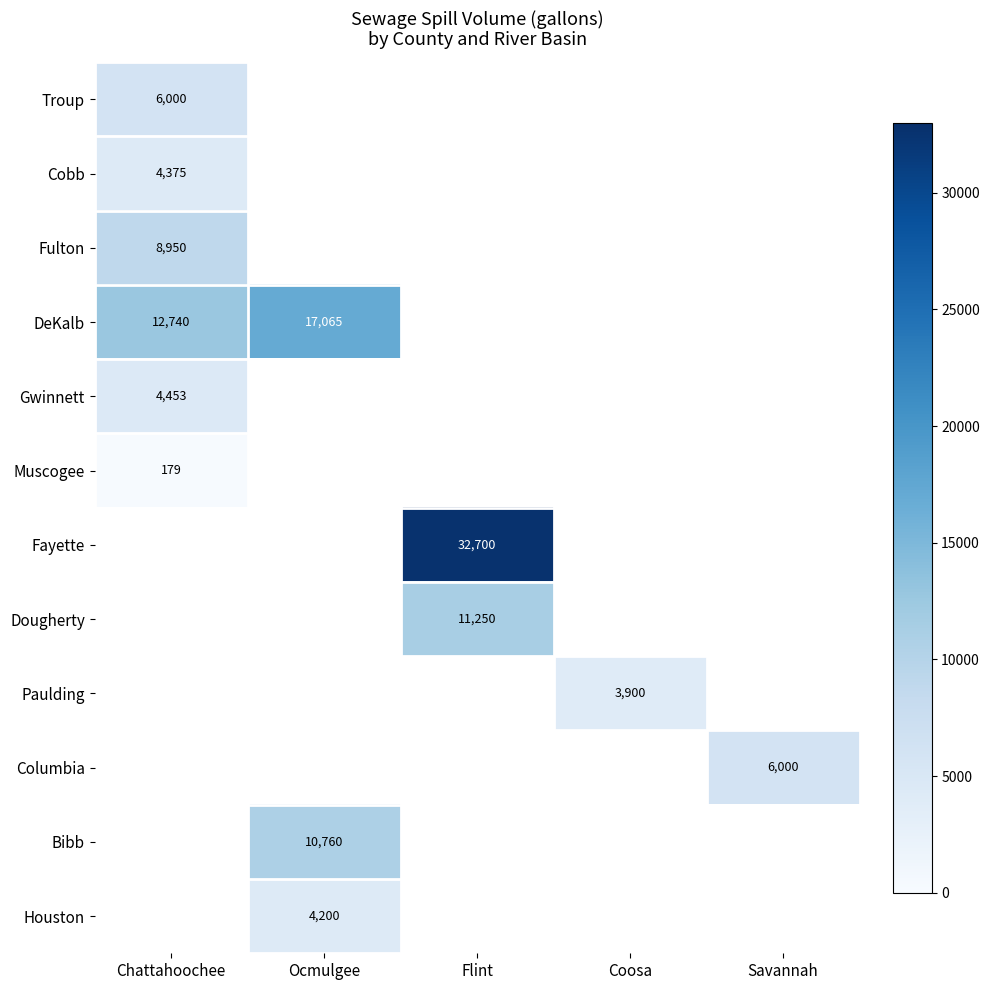

True or false: Cobb has a value of 2021 at Chattahoochee.

False